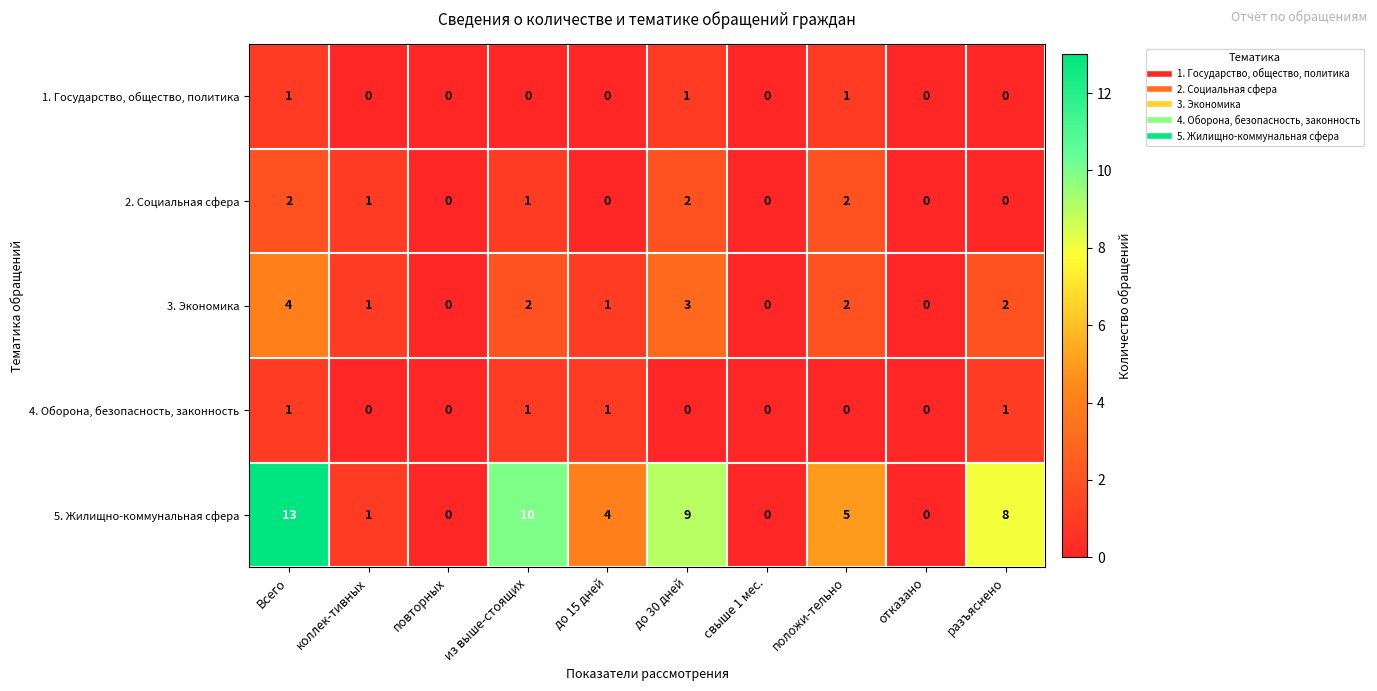

At which category is the sum across all series the highest?

Всего